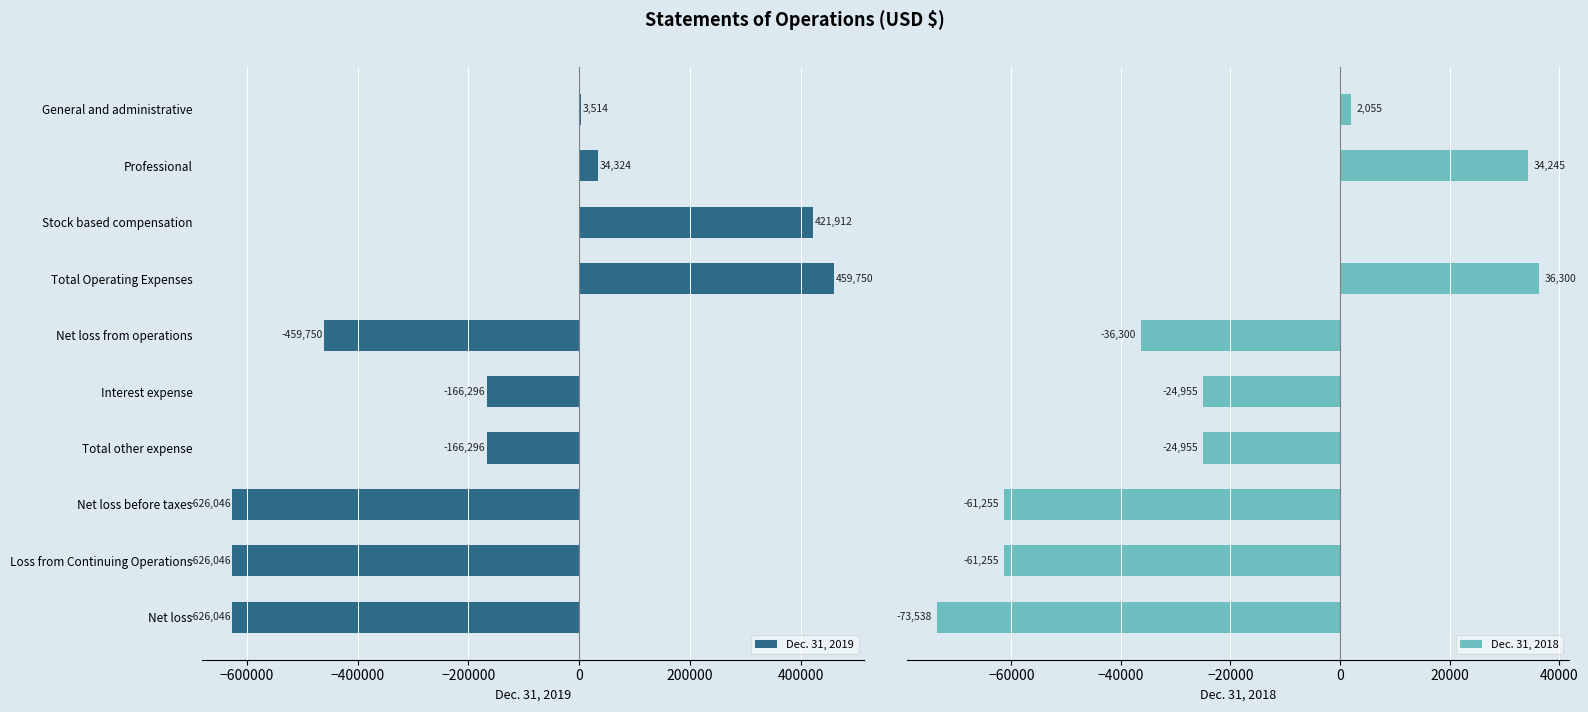

What is the maximum value for Dec. 31, 2019?

459750